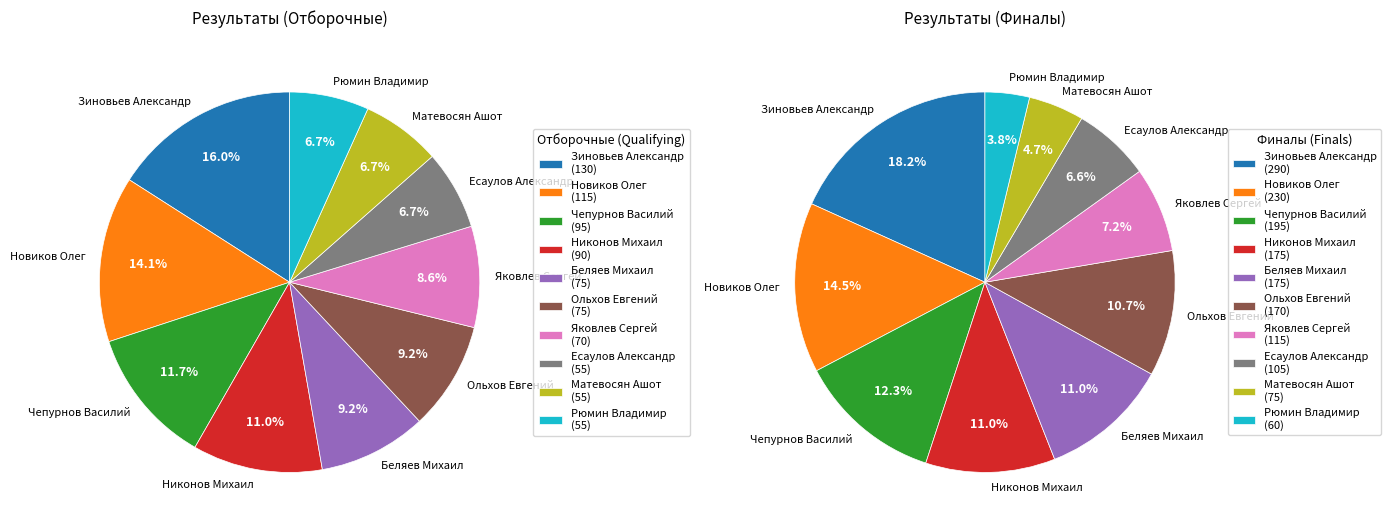

What percentage is NOT represented by Матевосян Ашот?

93.3%